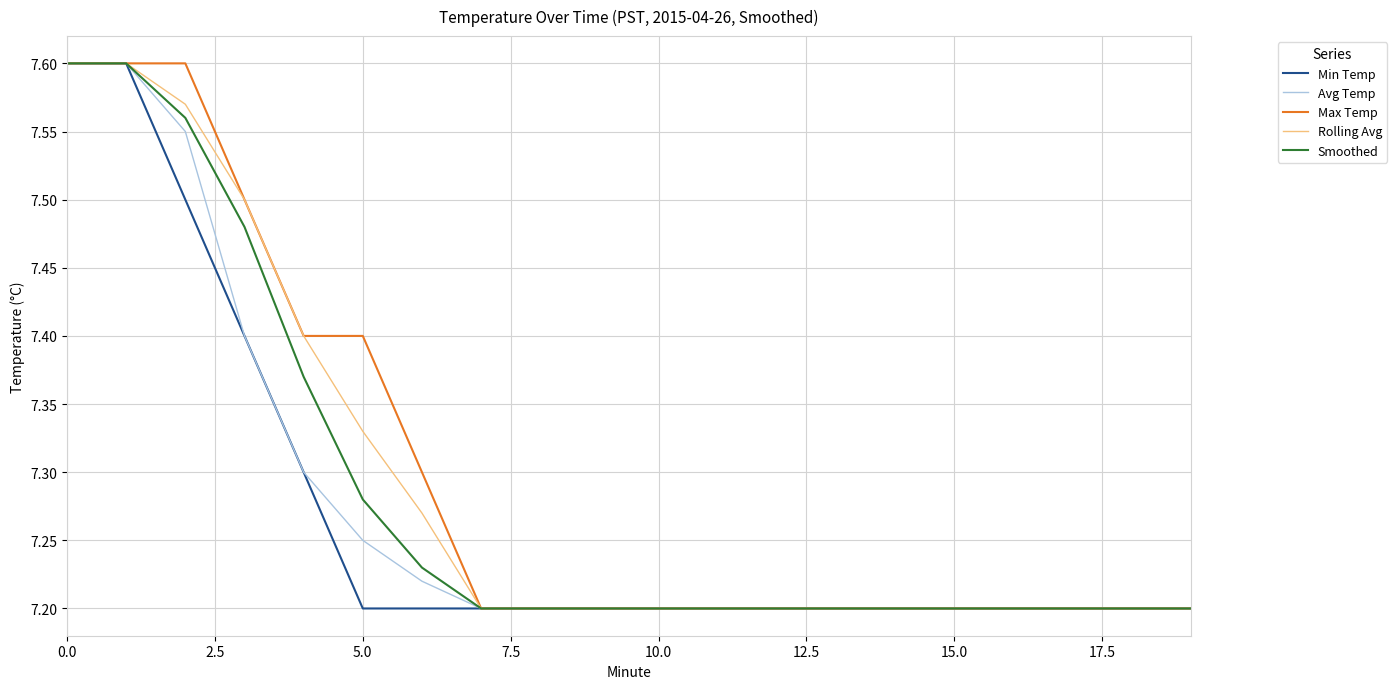

What are all the series names shown in the legend?

Min Temp, Avg Temp, Max Temp, Rolling Avg, Smoothed